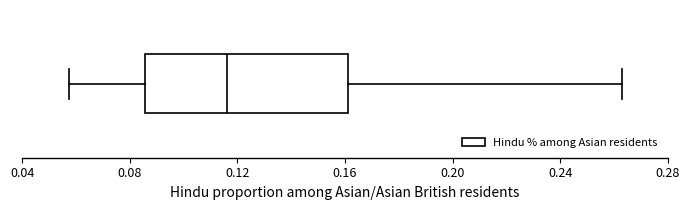

Where is the left edge of the box on the x-axis? The values are not printed on the chart, so give them approximately, as read against the axis.

0.085